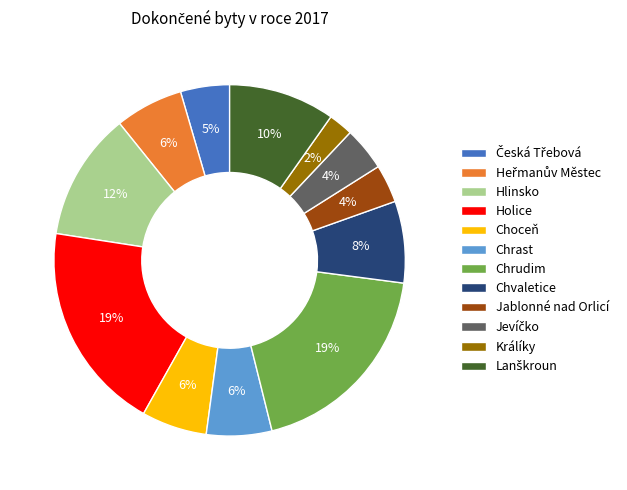

What is the smallest slice in the pie chart?

Králíky